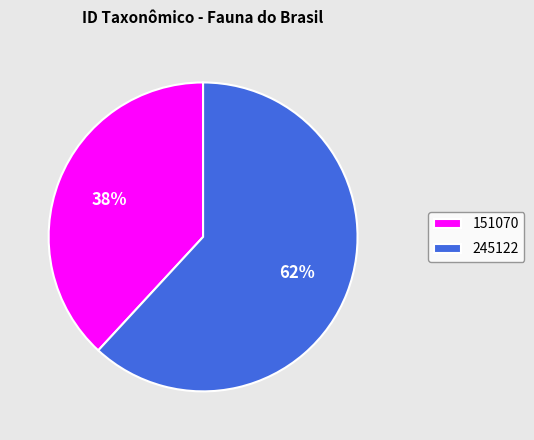

How many segments does this pie chart have?

2